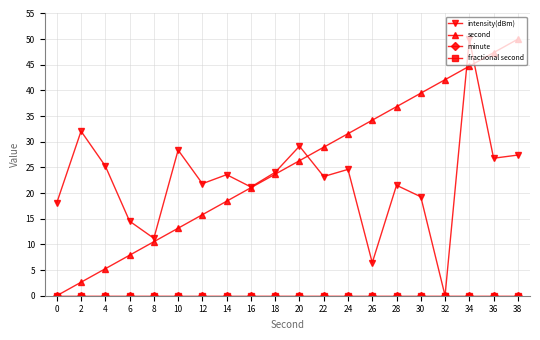

What is the sum of all second values?

500.0